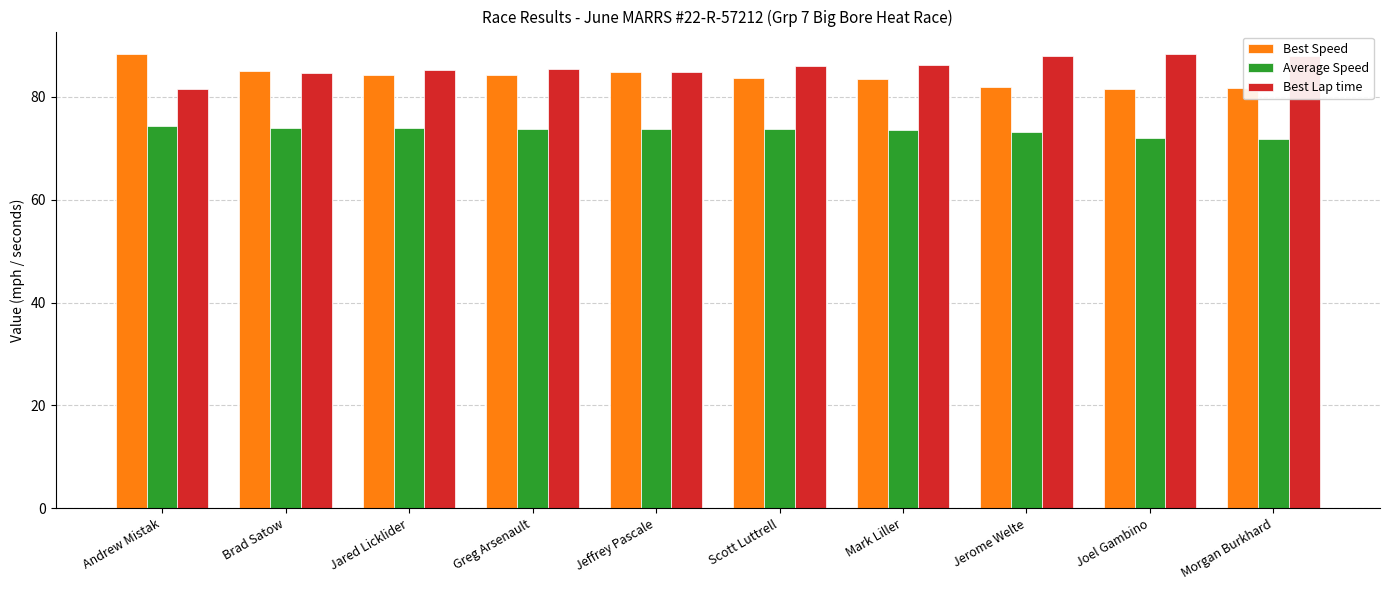

How many groups of bars are there?

10